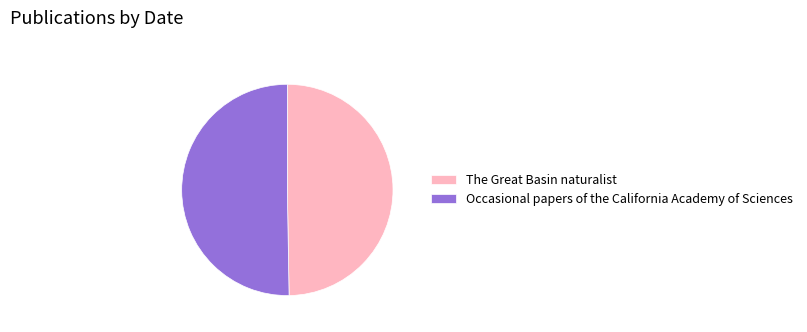

Is it true that The Great Basin naturalist is 50% of the pie?

True